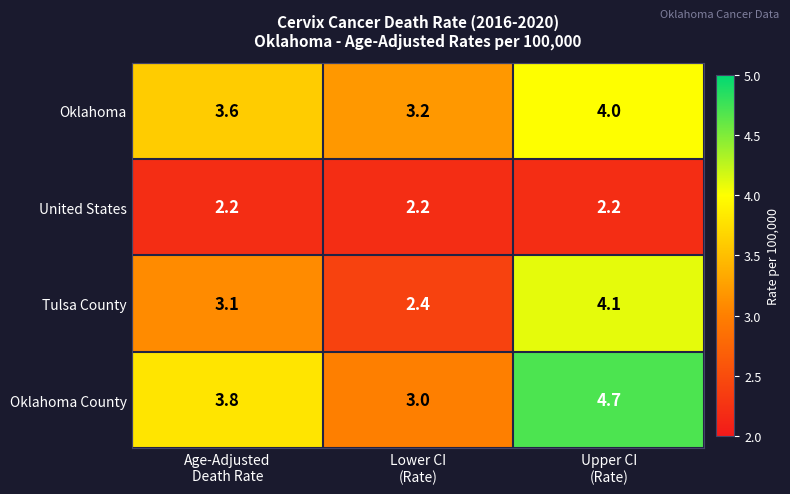

List the series in order of their peak value, lowest first.

United States, Oklahoma, Tulsa County, Oklahoma County